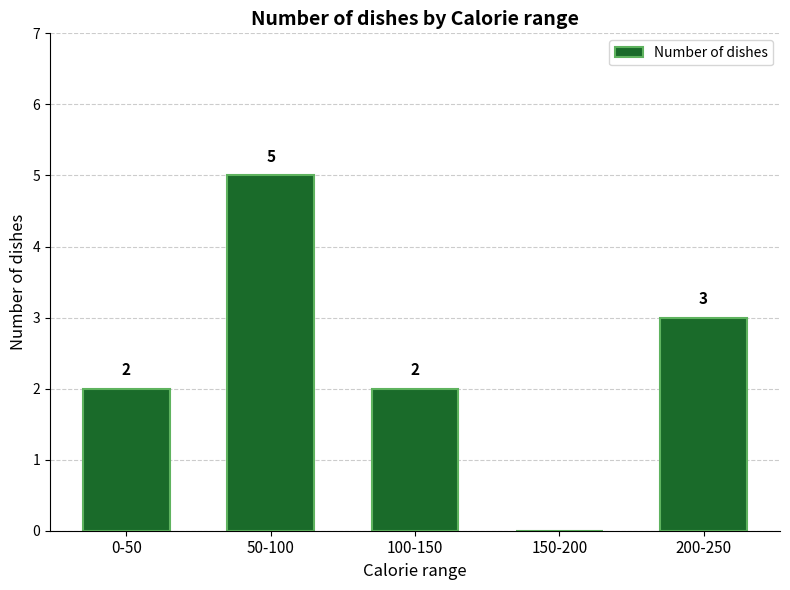

Reading left to right, what are all the values shown in this chart?

0-50=2	50-100=5	100-150=2	150-200=0	200-250=3